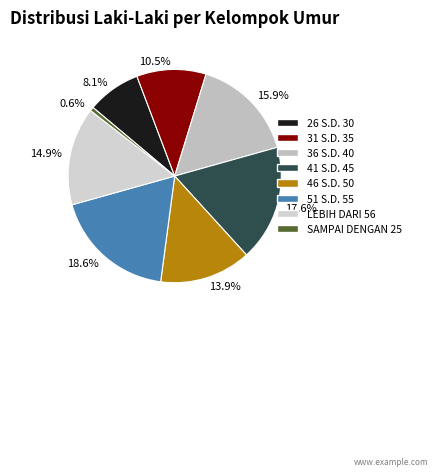

Count the number of slices in the pie.

8